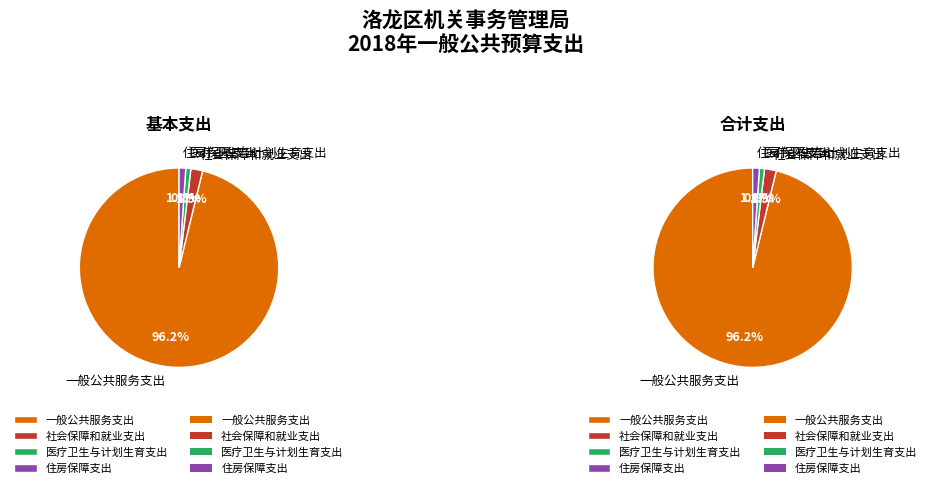

To the nearest percent, what is the combined percentage of 社会保障和就业支出 and 住房保障支出?

3%